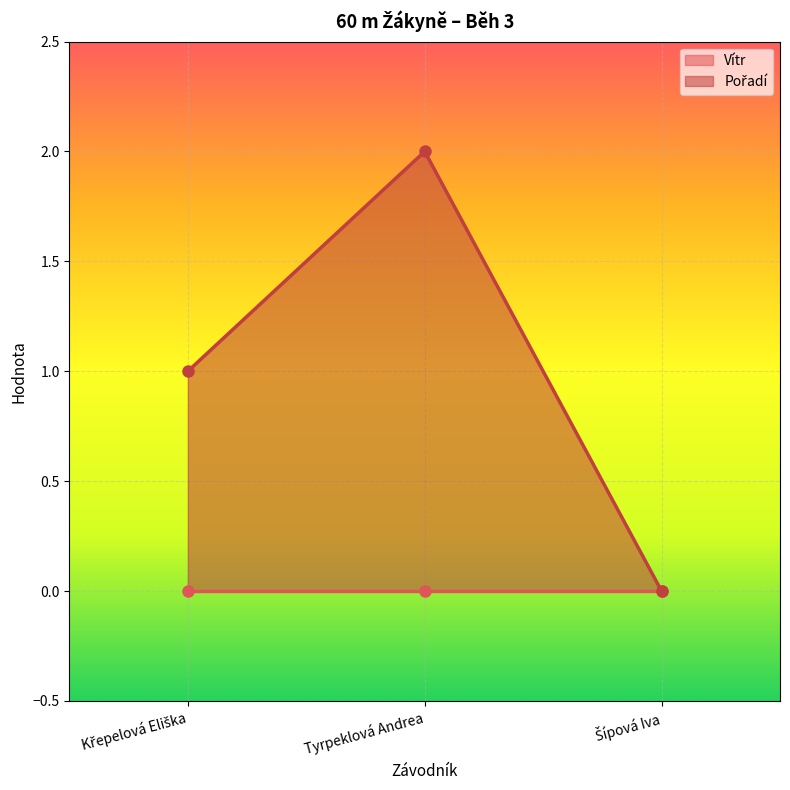

Rank the categories by value from lowest to highest.

Šípová Iva, Křepelová Eliška, Tyrpeklová Andrea